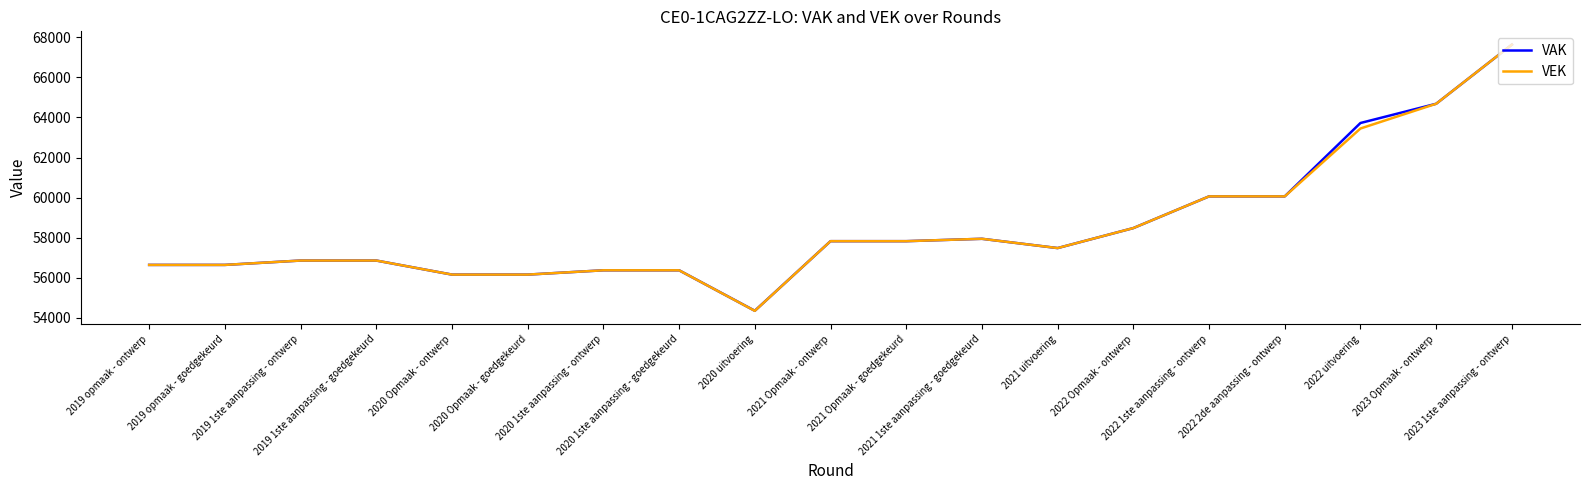

What is the minimum value shown in the chart?

54340